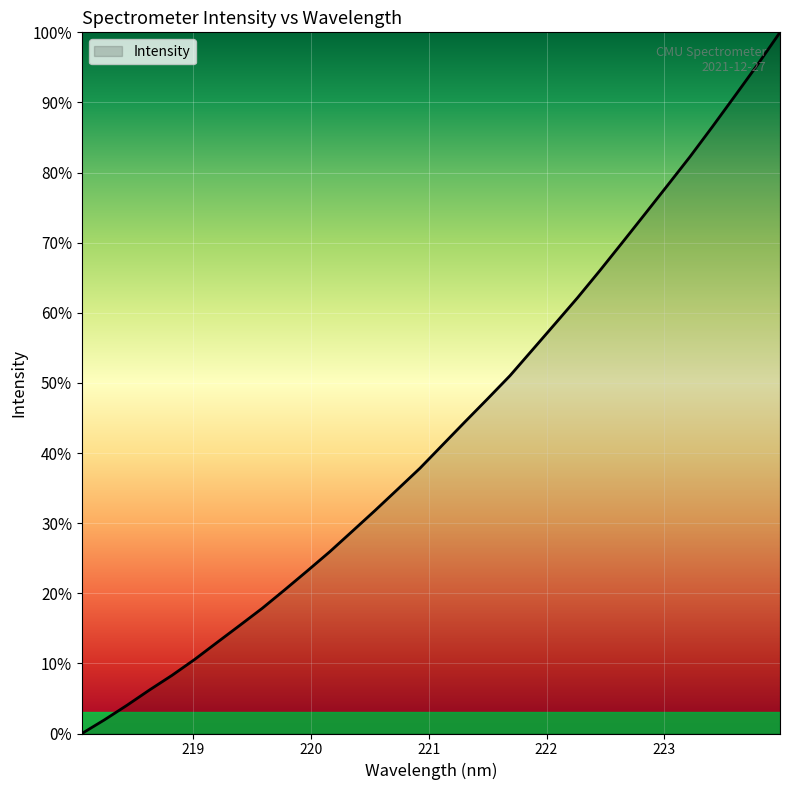

What is the difference between the maximum and minimum values?

100.0